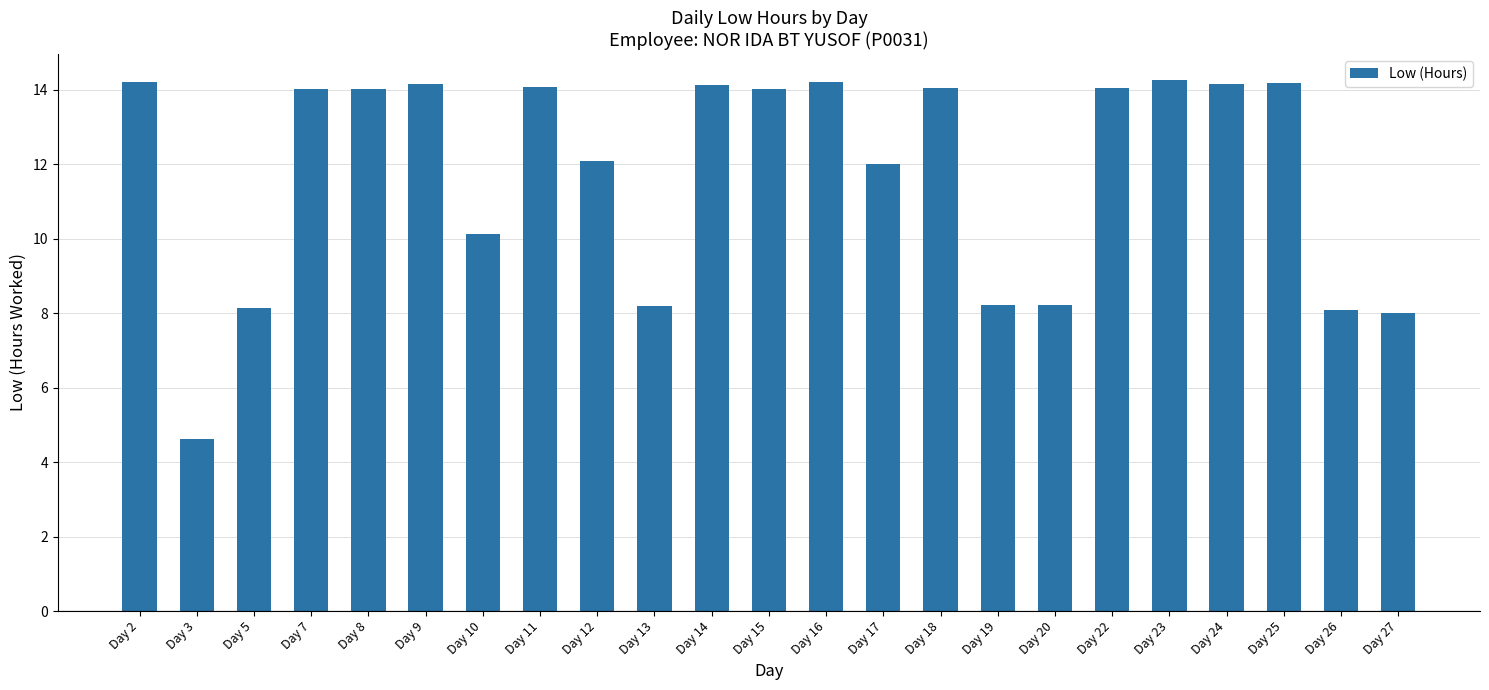

What is the ratio of the value at Day 9 to the value at Day 3?

3.1